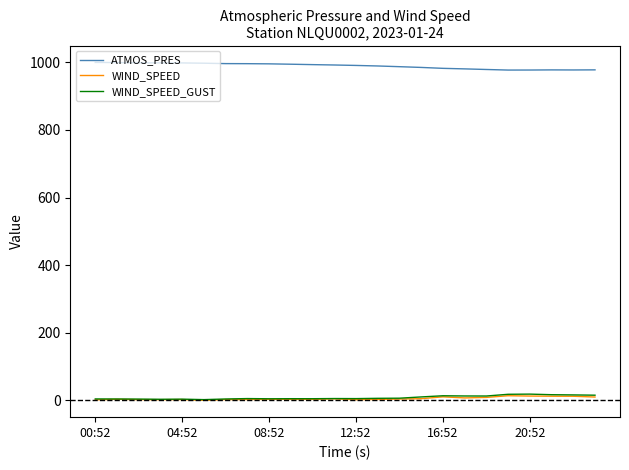

True or false: ATMOS_PRES and WIND_SPEED_GUST intersect in this chart.

False